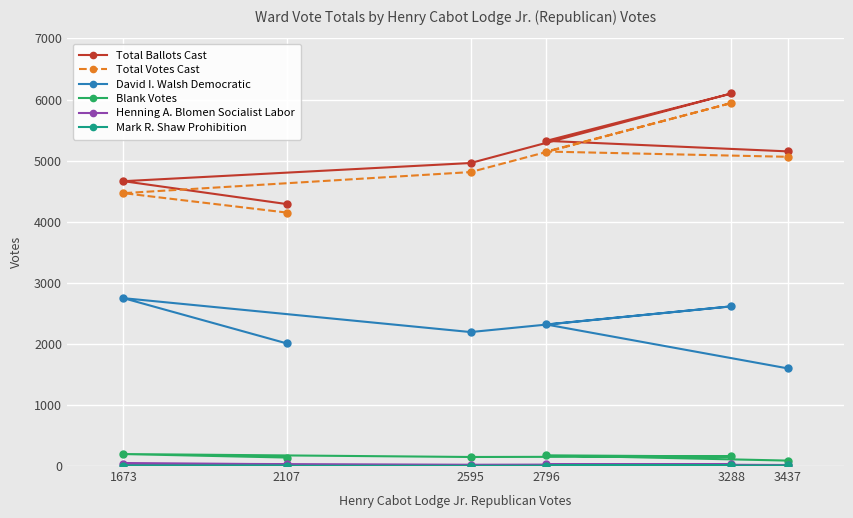

At which label does Mark R. Shaw Prohibition reach its minimum?

2595